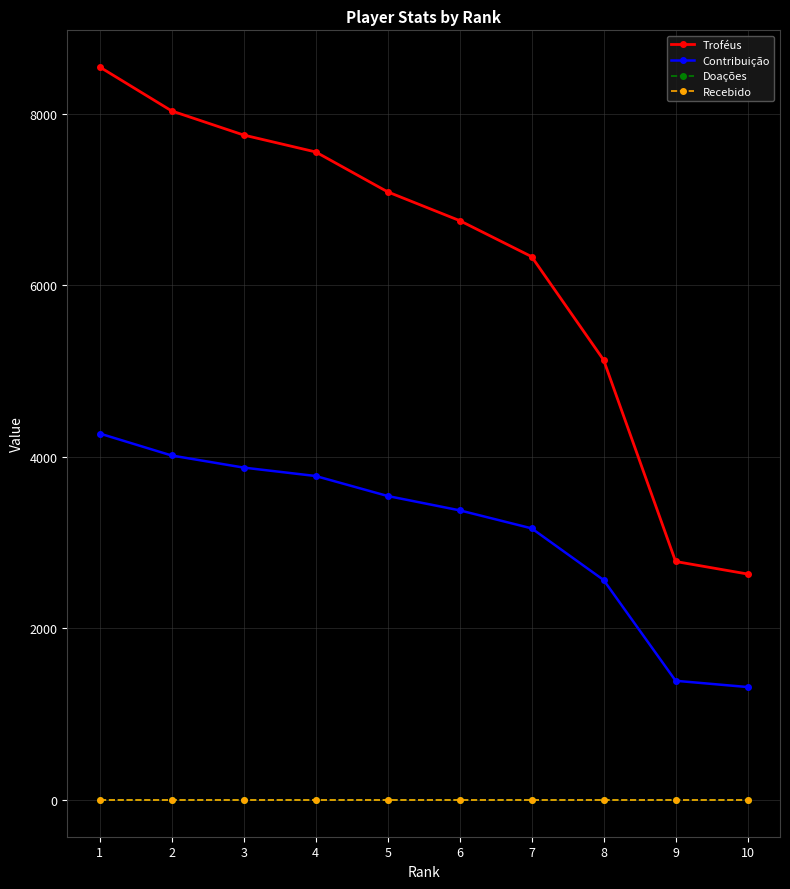

True or false: Contribuição and Recebido cross at least once.

False